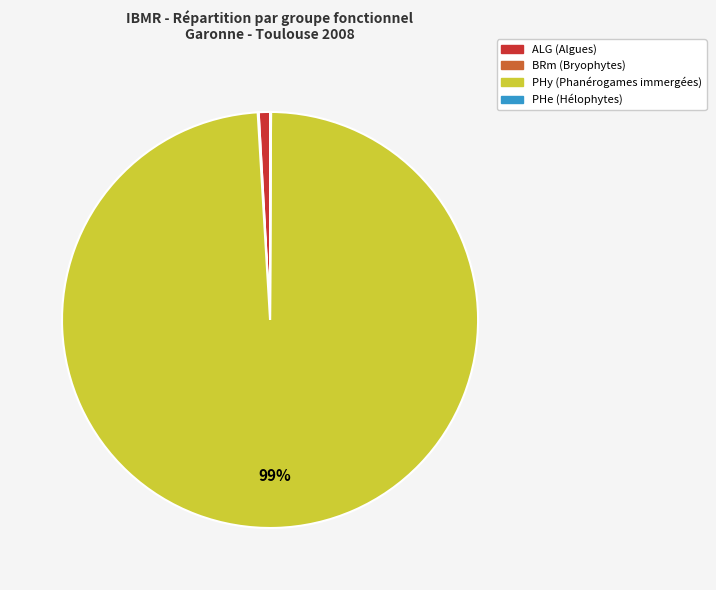

Does any single category account for the majority?

Yes